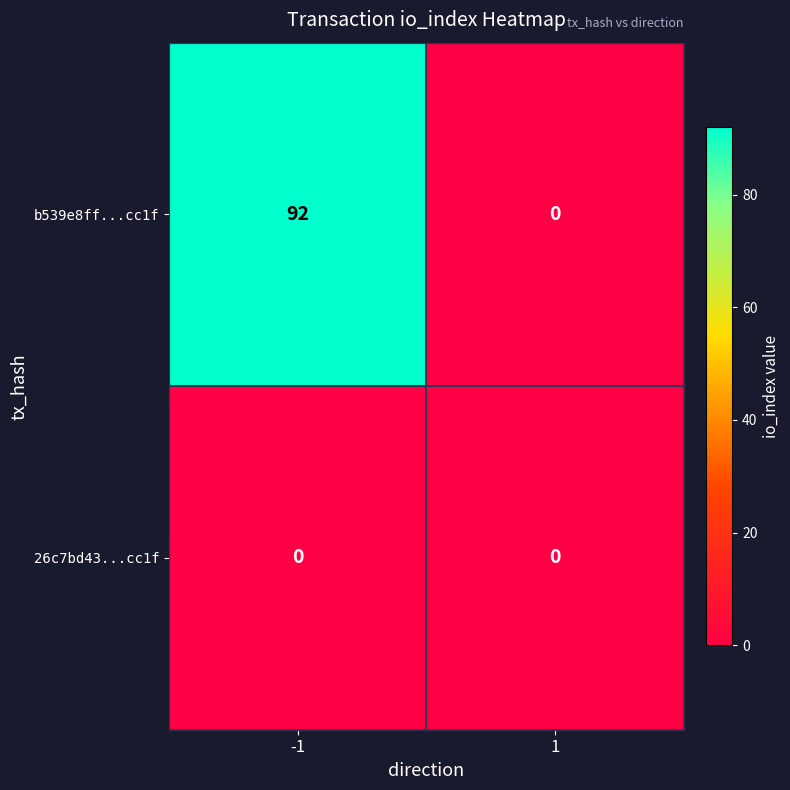

Which series has the largest total across all categories?

b539e8ff...cc1f